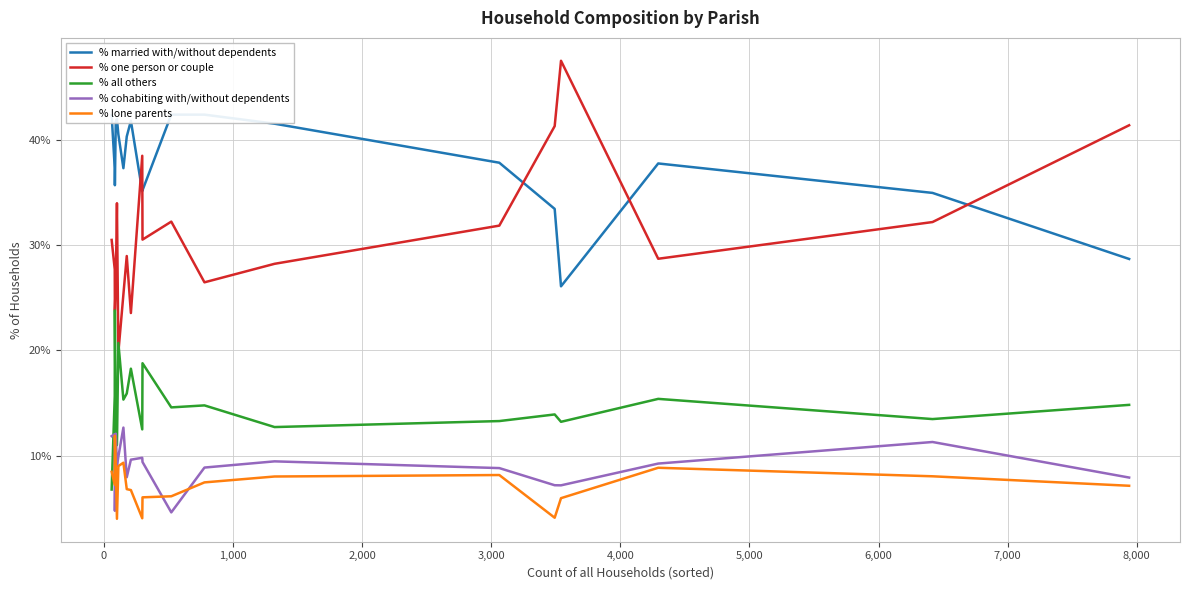

True or false: % one person or couple and % lone parents intersect in this chart.

False